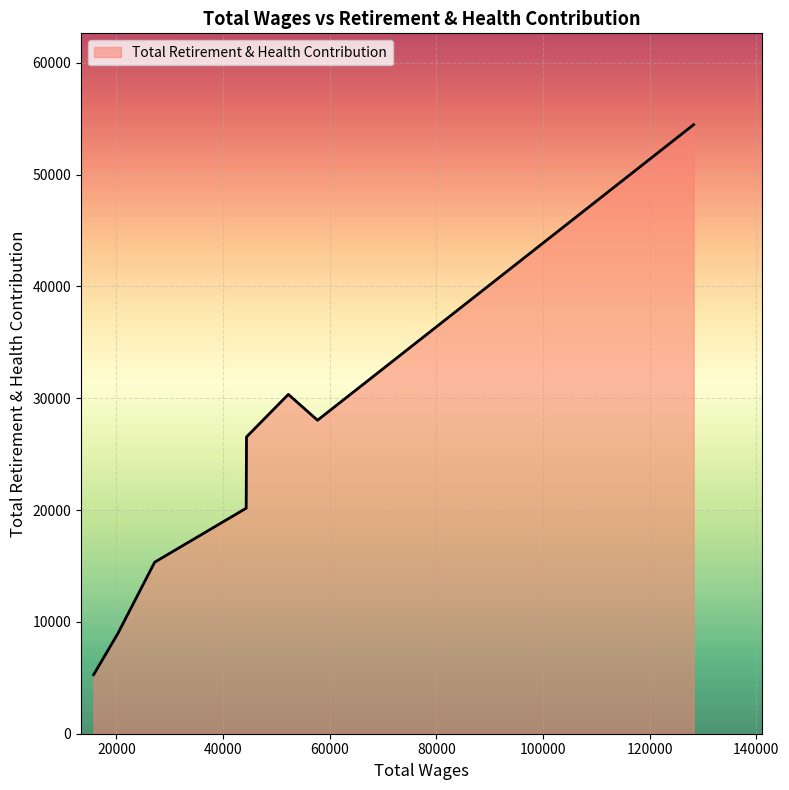

What is the greatest value displayed?

54465